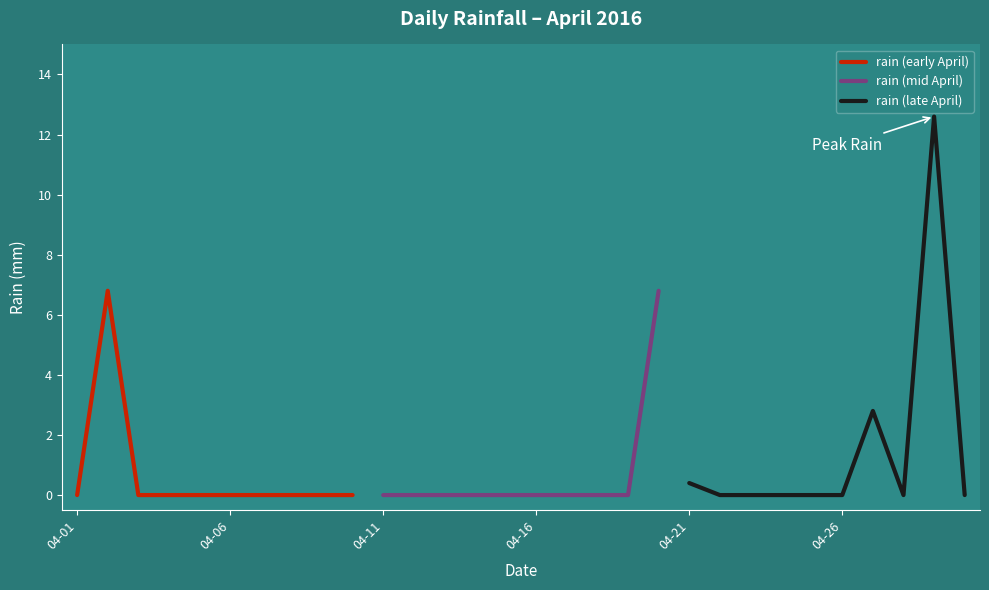

True or false: rain (late April) has a value of 7.1 at 04-26.

False